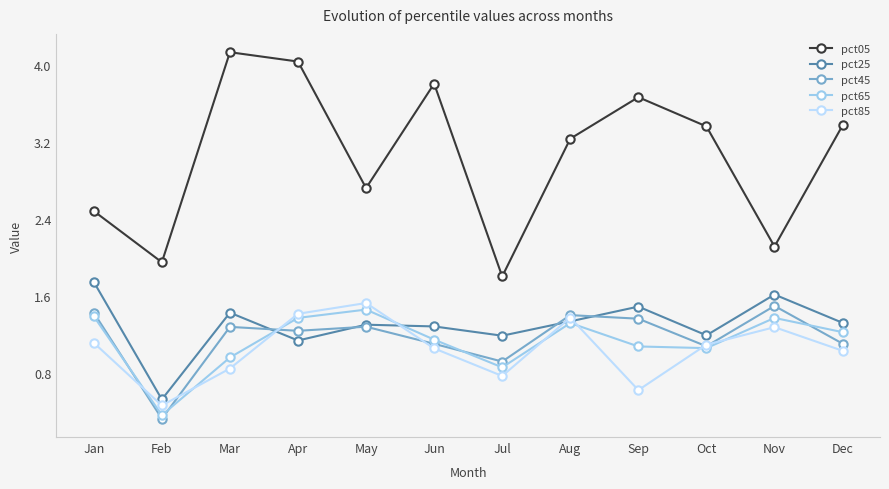

What is the maximum value shown in the chart?

4.1